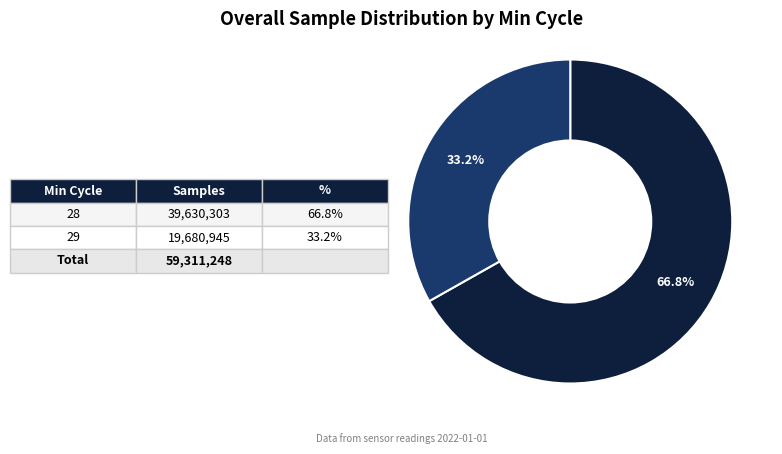

Does any single category account for the majority?

Yes